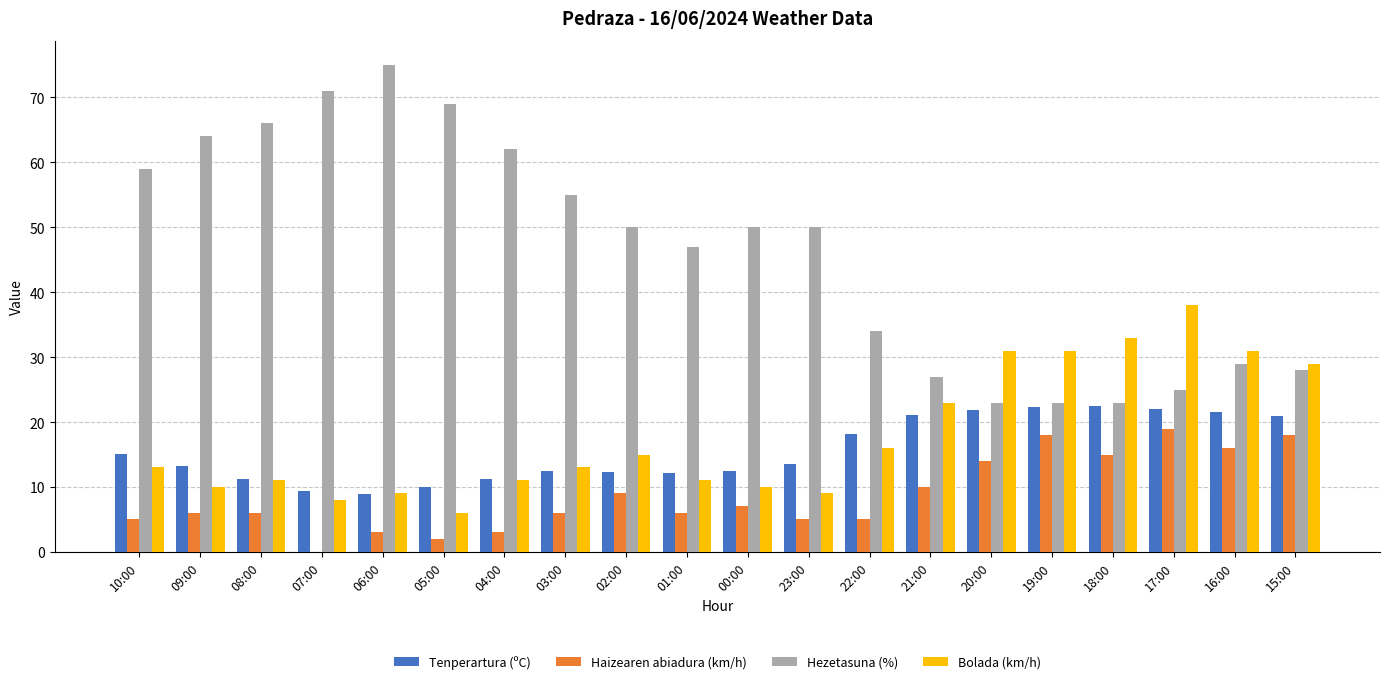

What is the sum of all Tenperartura (ºC) values?

312.5